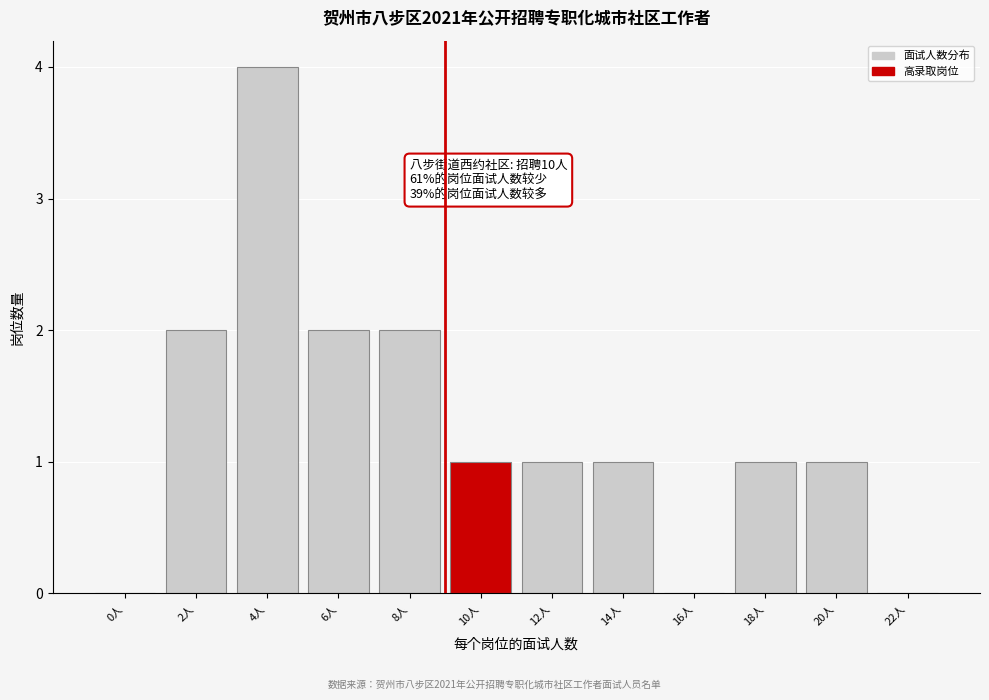

True or false: the data shows 1 at 18人.

True